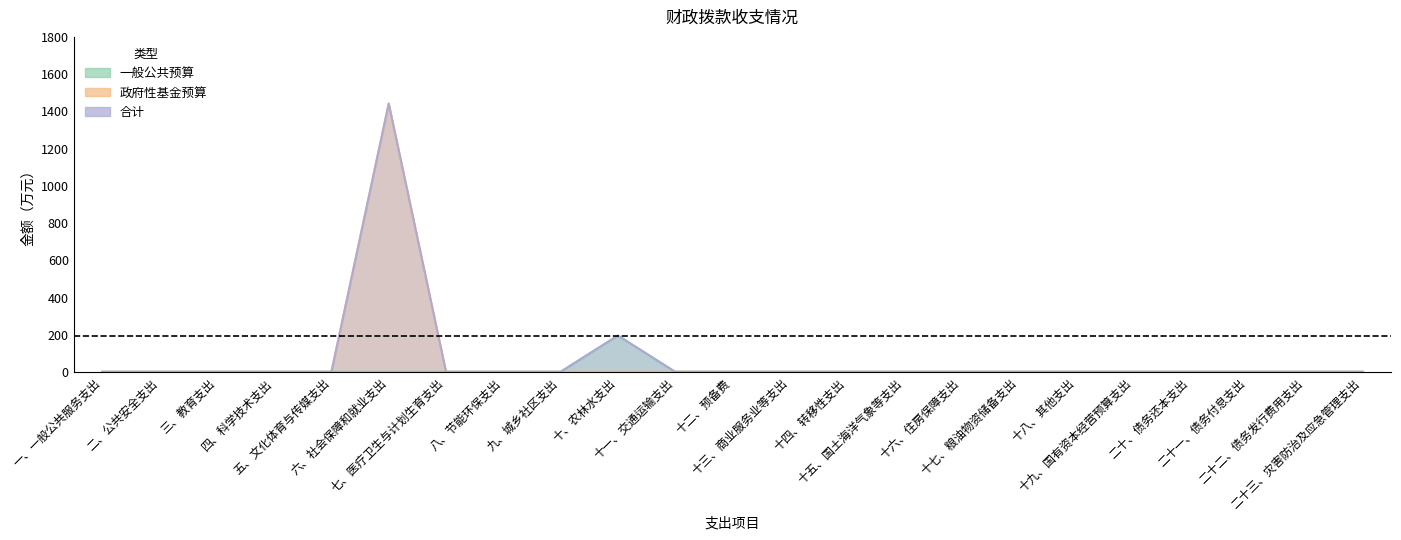

True or false: 一般公共预算 and 政府性基金预算 cross at least once.

False